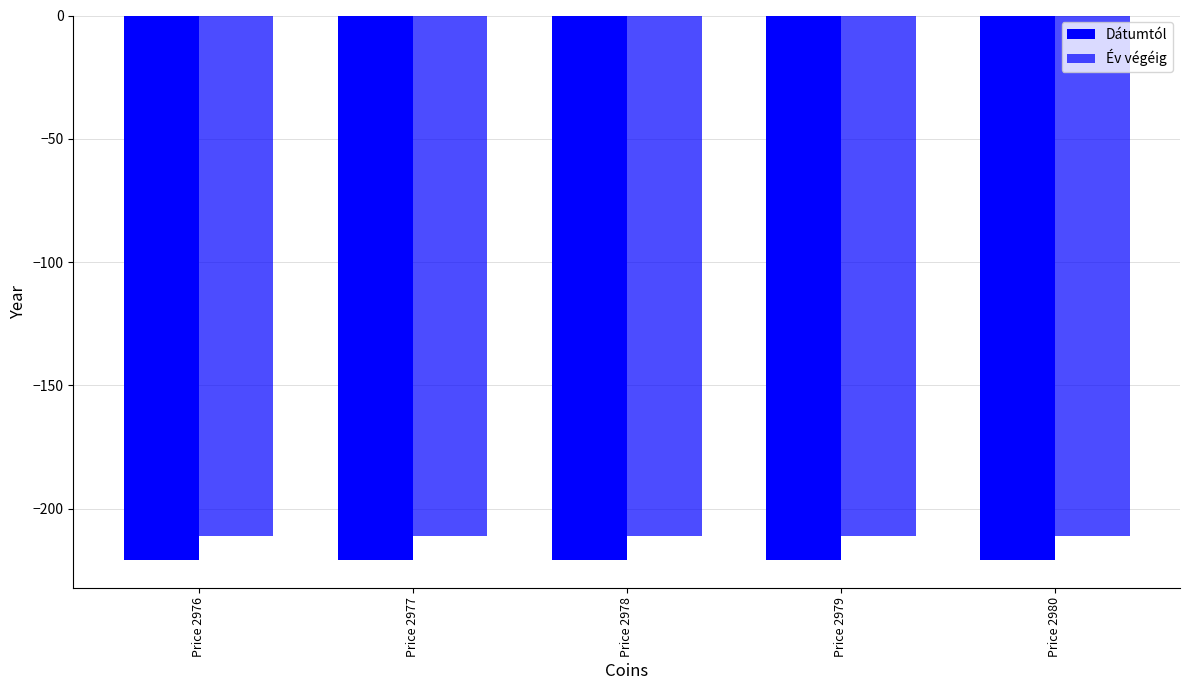

How many groups of bars are there?

5